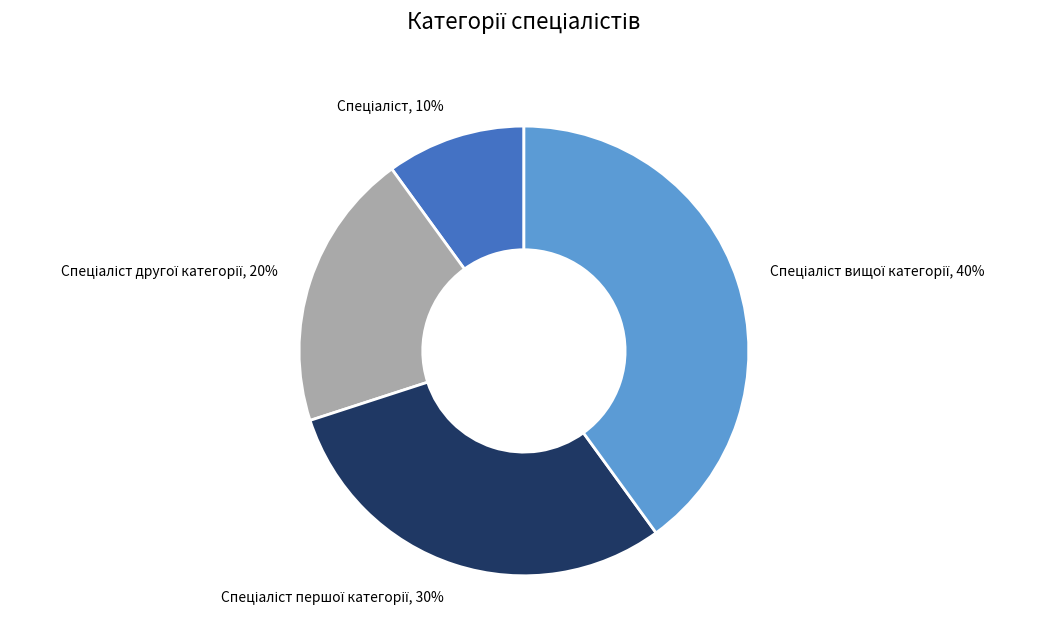

To the nearest percent, what is the average slice percentage?

25%